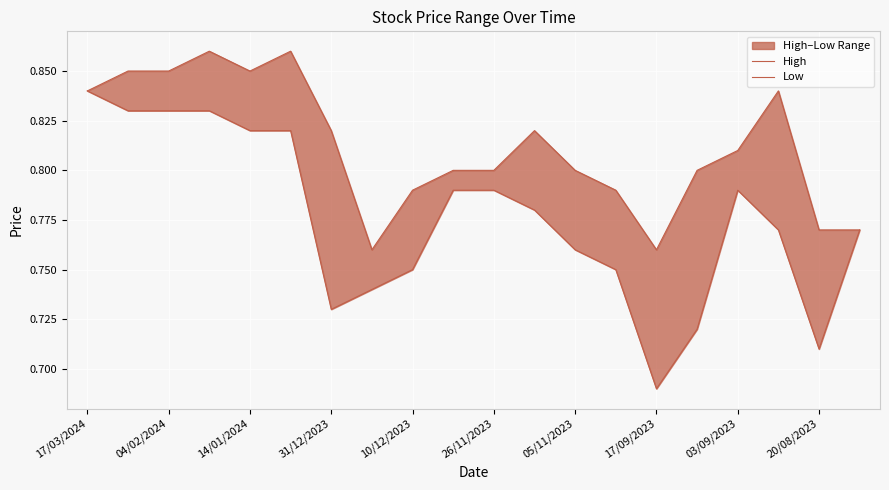

True or false: Low has more than 2 points higher than both neighbors.

False